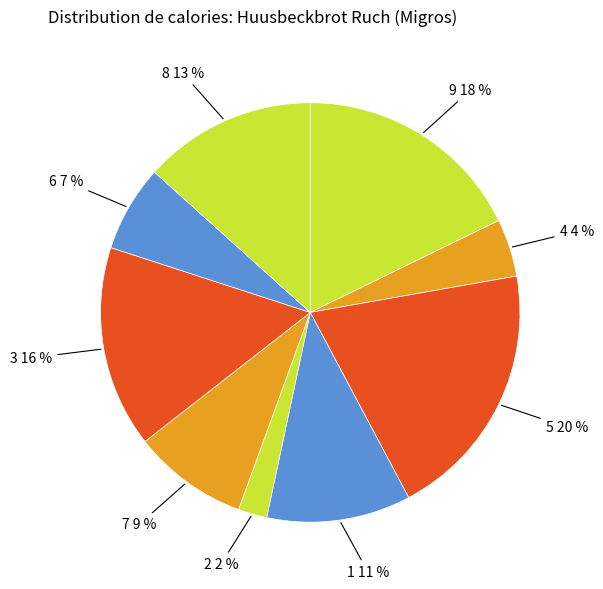

To the nearest percent, what is the average slice percentage?

11%